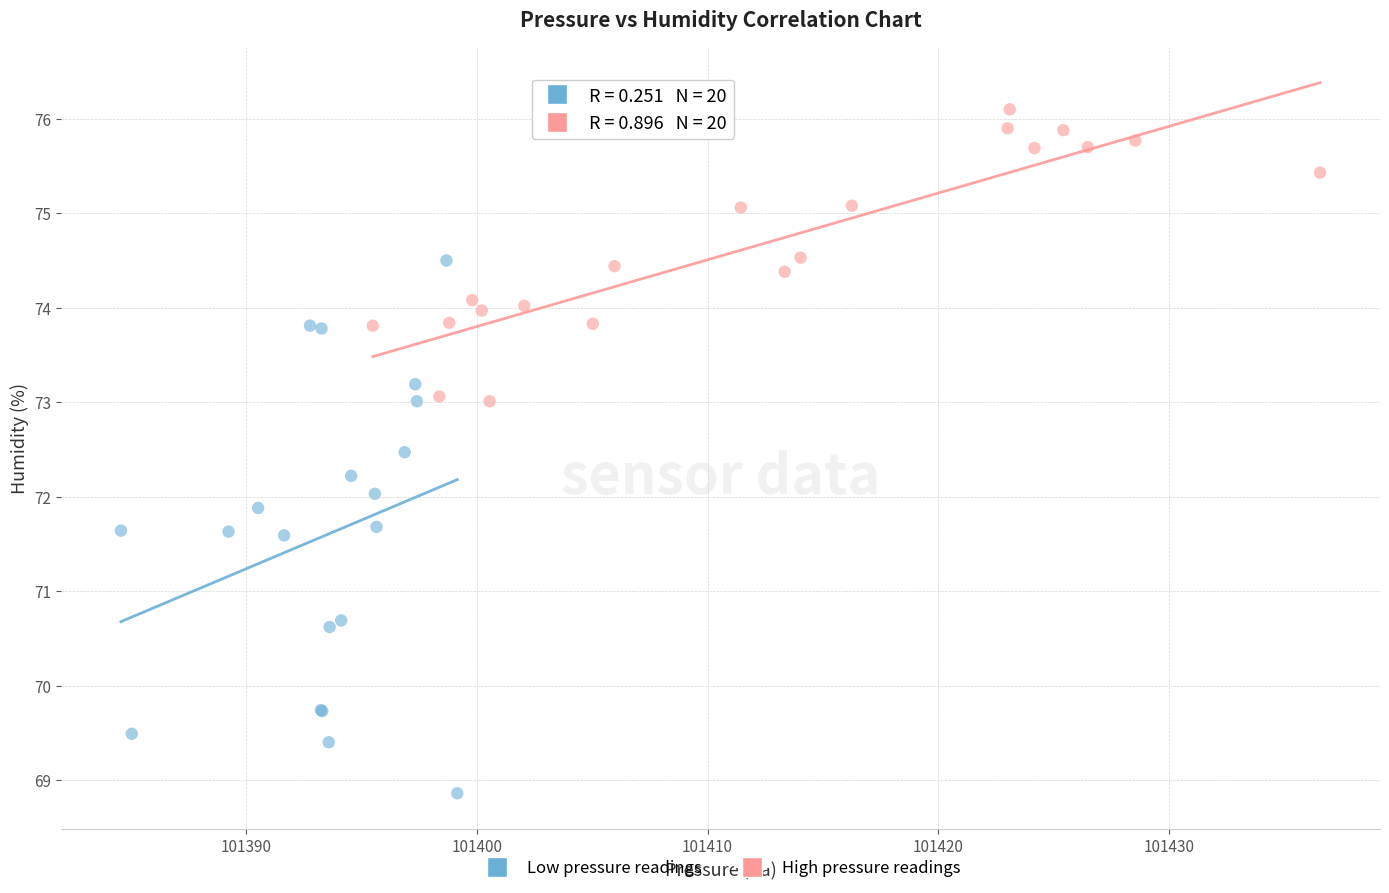

Which series has the widest spread of Y values?

Low pressure readings